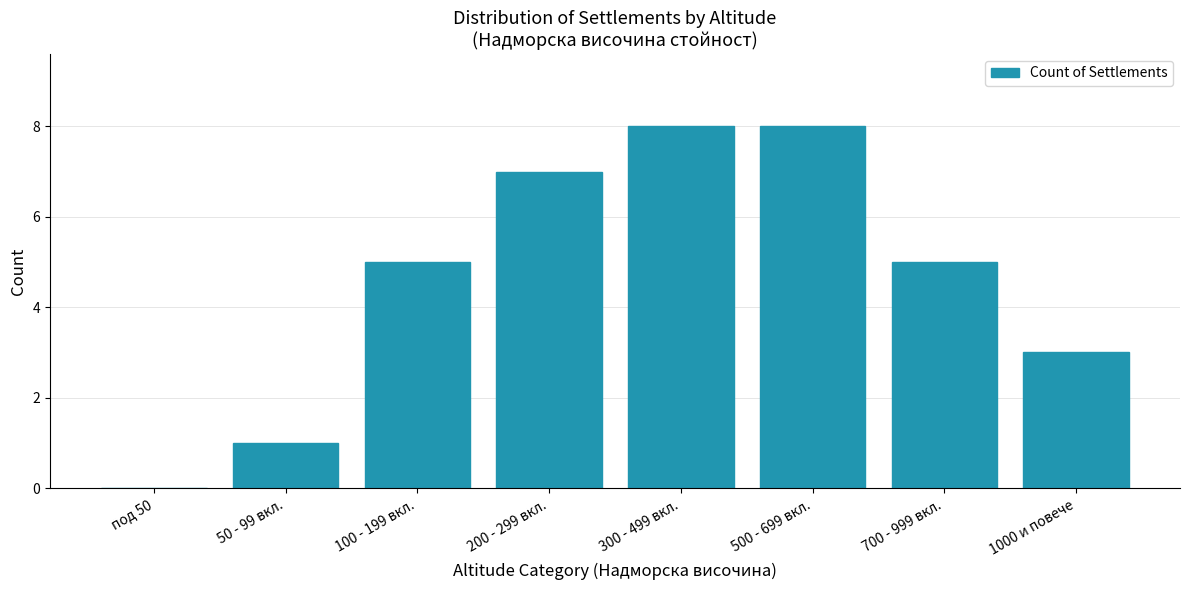

Reading left to right, extract all data points from this chart.

под 50=0	50 - 99 вкл.=1	100 - 199 вкл.=5	200 - 299 вкл.=7	300 - 499 вкл.=8	500 - 699 вкл.=8	700 - 999 вкл.=5	1000 и повече=3